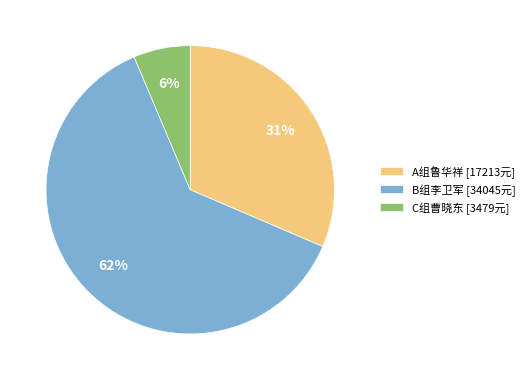

How many slices are in this pie chart?

3